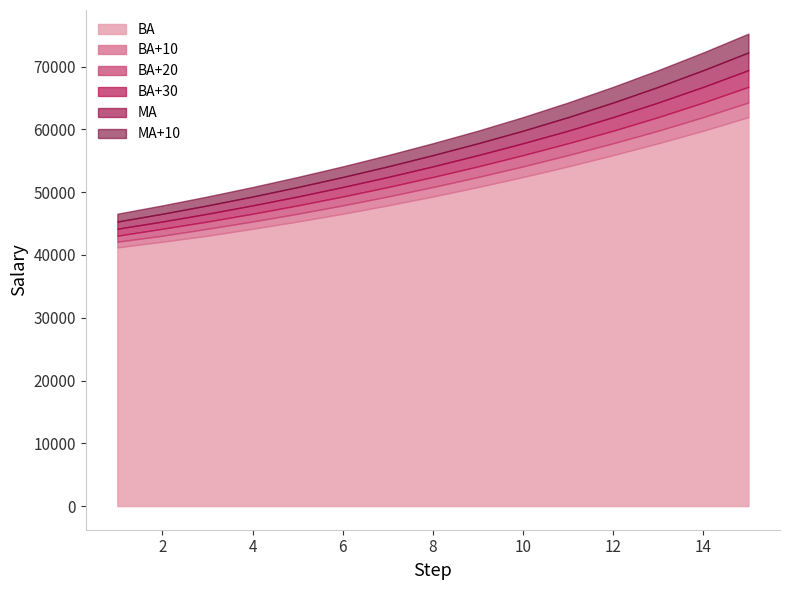

At which label does MA+10 reach its peak?

15